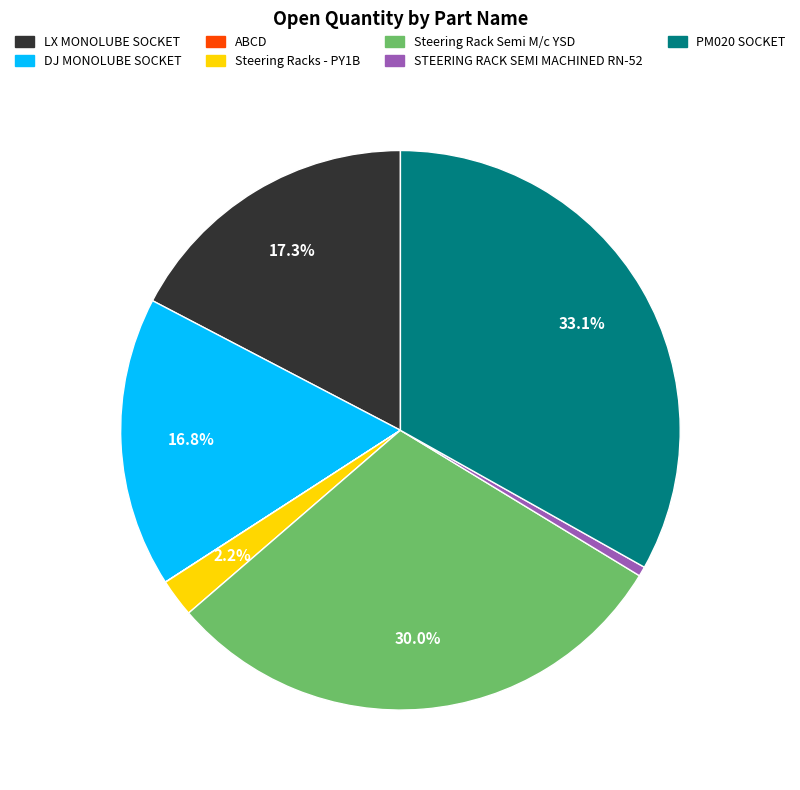

Is DJ MONOLUBE SOCKET the majority of the pie?

No